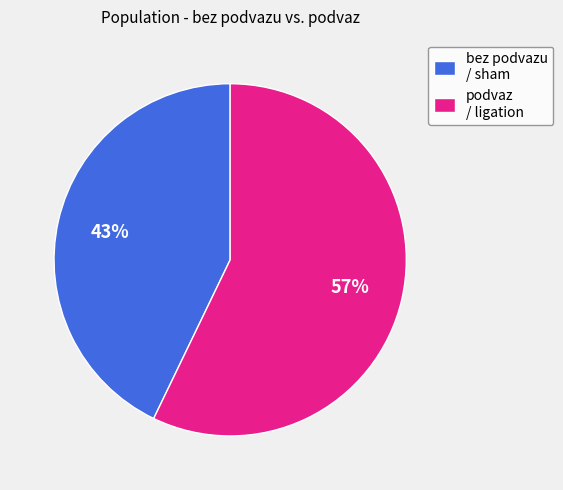

To the nearest percent, what is the difference between the largest and smallest slice percentages?

14%